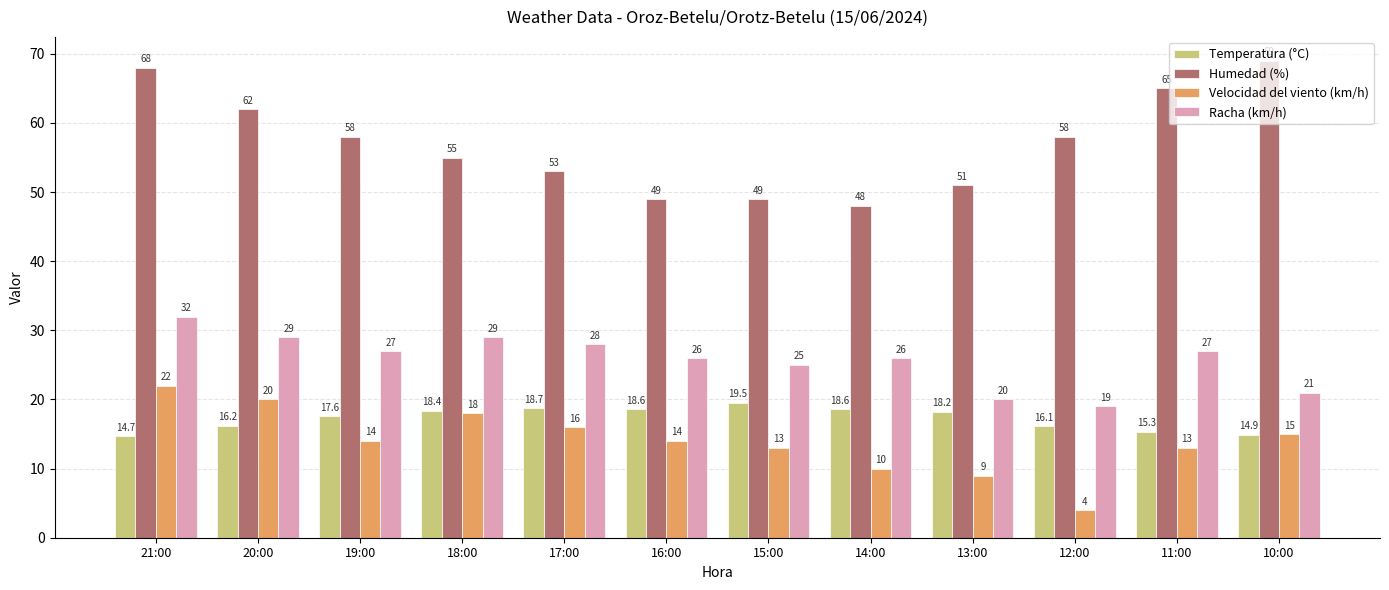

At which category is the sum across all series the highest?

21:00